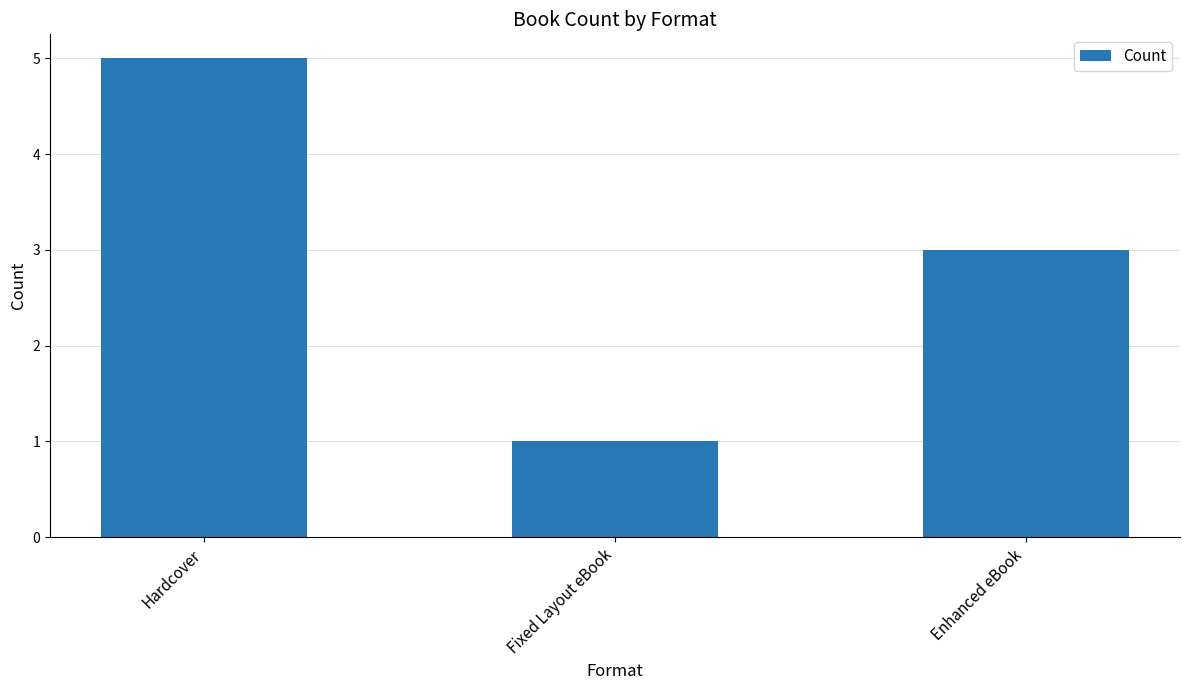

What is the difference between the values at Fixed Layout eBook and Enhanced eBook?

2